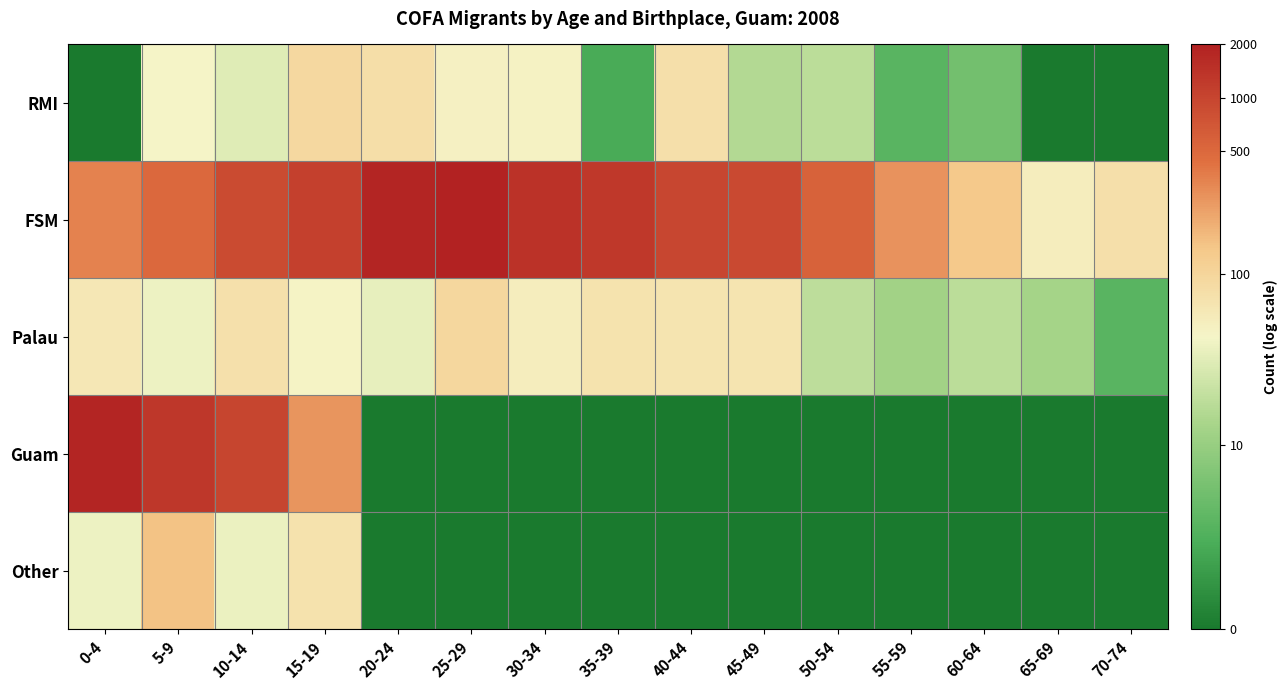

Reading left to right, transcribe all the data shown in this chart.

RMI: 0-4=0.0	5-9=3.8	10-14=3.5	15-19=4.5	20-24=4.4	25-29=3.9	30-34=3.9	35-39=1.1	40-44=4.3	45-49=2.8	50-54=2.9	55-59=1.4	60-64=1.8	65-69=0.0	70-74=0.0
FSM: 0-4=5.8	5-9=6.2	10-14=6.8	15-19=7.0	20-24=7.5	25-29=7.6	30-34=7.3	35-39=7.2	40-44=6.9	45-49=6.8	50-54=6.3	55-59=5.6	60-64=4.9	65-69=4.0	70-74=4.4
Palau: 0-4=4.1	5-9=3.7	10-14=4.3	15-19=3.9	20-24=3.6	25-29=4.6	30-34=4.0	35-39=4.2	40-44=4.2	45-49=4.2	50-54=3.0	55-59=2.6	60-64=2.9	65-69=2.6	70-74=1.4
Guam: 0-4=7.5	5-9=7.2	10-14=6.9	15-19=5.6	20-24=0.0	25-29=0.0	30-34=0.0	35-39=0.0	40-44=0.0	45-49=0.0	50-54=0.0	55-59=0.0	60-64=0.0	65-69=0.0	70-74=0.0
Other: 0-4=3.7	5-9=5.0	10-14=3.7	15-19=4.3	20-24=0.0	25-29=0.0	30-34=0.0	35-39=0.0	40-44=0.0	45-49=0.0	50-54=0.0	55-59=0.0	60-64=0.0	65-69=0.0	70-74=0.0